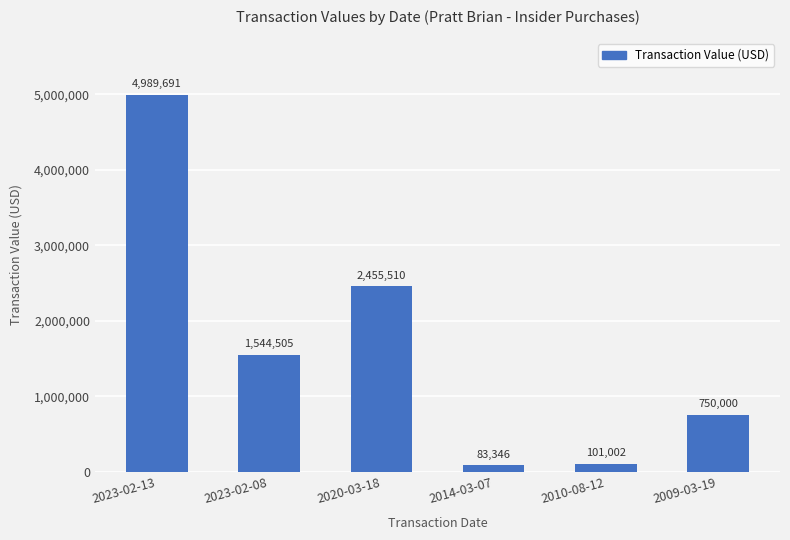

Between 2010-08-12 and 2023-02-08, which is larger?

2023-02-08